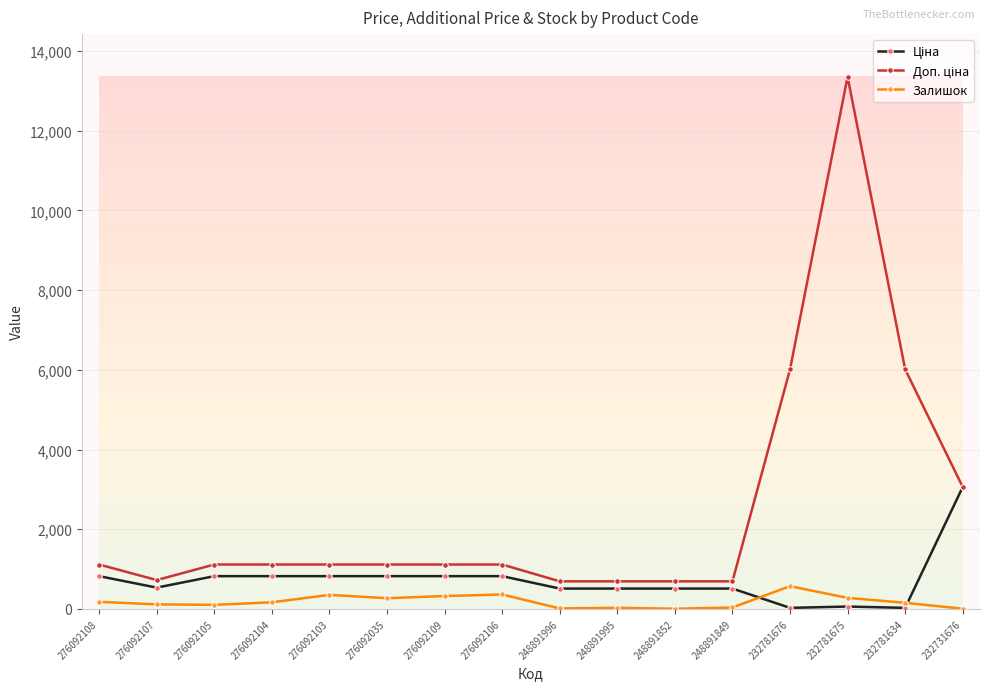

At which category is the sum across all series the highest?

232781675